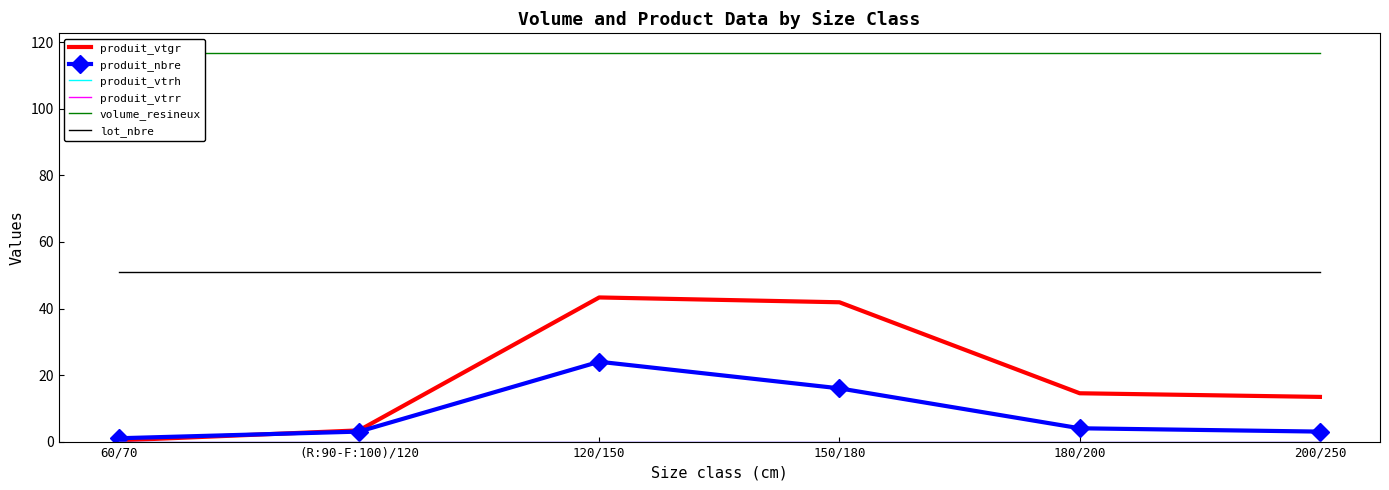

How many data points in produit_nbre are above 4?

2